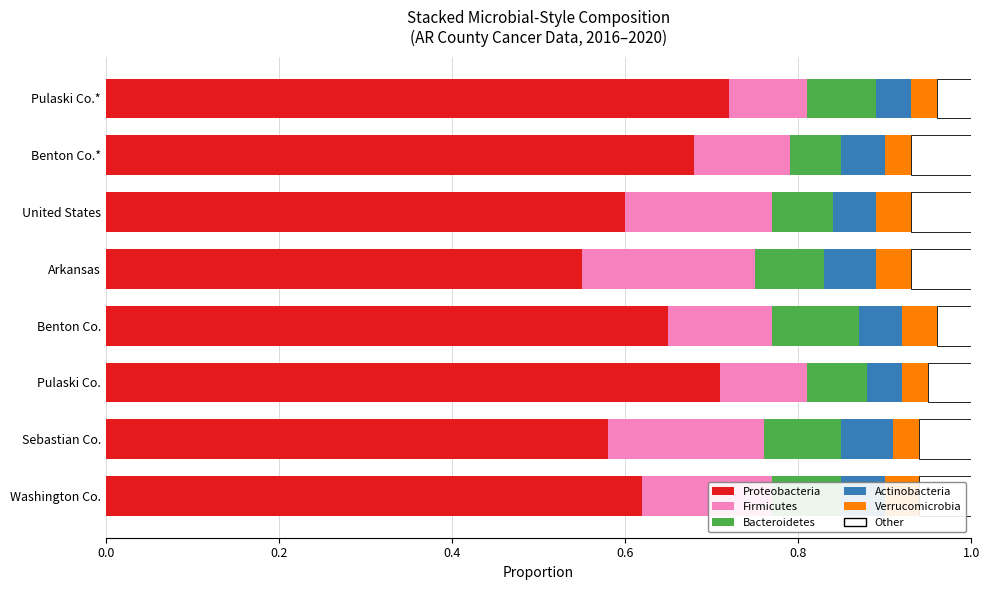

What is the value of the Other bar at the 7th from the left?

0.1